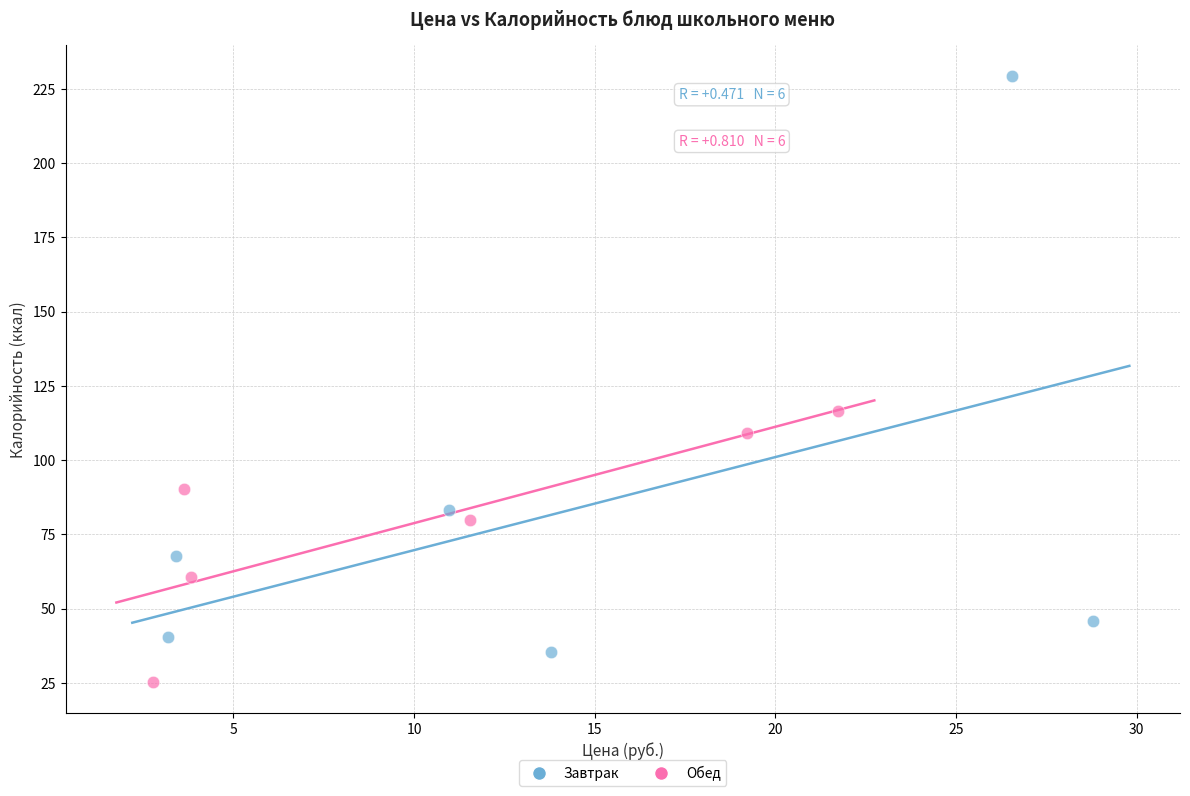

Which series has the largest Y range (max minus min)?

Завтрак